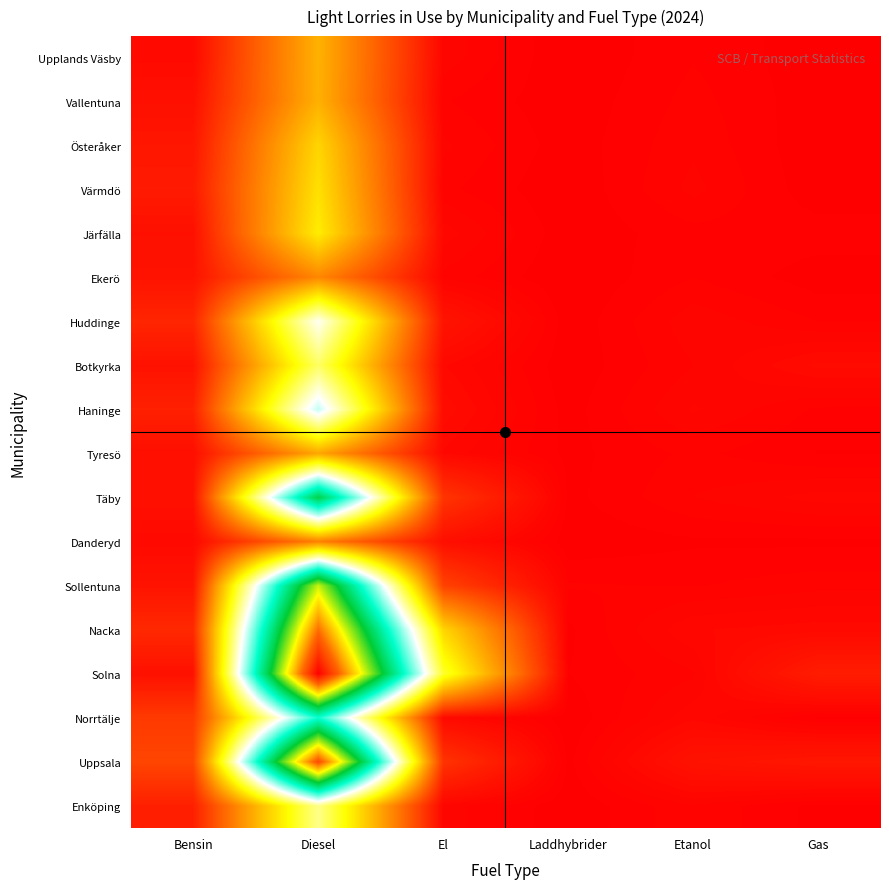

Reading left to right, list all the values displayed in this chart.

Upplands Väsby: Bensin=95	Diesel=1533	El=62	Laddhybrider=0	Etanol=33	Gas=5
Vallentuna: Bensin=150	Diesel=1525	El=36	Laddhybrider=3	Etanol=41	Gas=5
Österåker: Bensin=205	Diesel=1837	El=55	Laddhybrider=6	Etanol=48	Gas=2
Värmdö: Bensin=240	Diesel=1936	El=39	Laddhybrider=1	Etanol=57	Gas=4
Järfälla: Bensin=152	Diesel=2045	El=78	Laddhybrider=3	Etanol=28	Gas=27
Ekerö: Bensin=176	Diesel=1170	El=46	Laddhybrider=0	Etanol=34	Gas=7
Huddinge: Bensin=334	Diesel=3241	El=181	Laddhybrider=3	Etanol=63	Gas=34
Botkyrka: Bensin=170	Diesel=2623	El=87	Laddhybrider=3	Etanol=51	Gas=107
Haninge: Bensin=294	Diesel=3545	El=114	Laddhybrider=8	Etanol=71	Gas=31
Tyresö: Bensin=140	Diesel=1440	El=82	Laddhybrider=11	Etanol=39	Gas=16
Täby: Bensin=151	Diesel=5305	El=459	Laddhybrider=11	Etanol=51	Gas=76
Danderyd: Bensin=91	Diesel=1116	El=139	Laddhybrider=3	Etanol=14	Gas=13
Sollentuna: Bensin=179	Diesel=6328	El=572	Laddhybrider=36	Etanol=33	Gas=45
Nacka: Bensin=362	Diesel=7600	El=1841	Laddhybrider=13	Etanol=84	Gas=94
Solna: Bensin=154	Diesel=8749	El=2396	Laddhybrider=17	Etanol=48	Gas=257
Norrtälje: Bensin=505	Diesel=4339	El=98	Laddhybrider=2	Etanol=81	Gas=13
Uppsala: Bensin=605	Diesel=7935	El=448	Laddhybrider=11	Etanol=171	Gas=210
Enköping: Bensin=284	Diesel=2789	El=62	Laddhybrider=1	Etanol=49	Gas=11